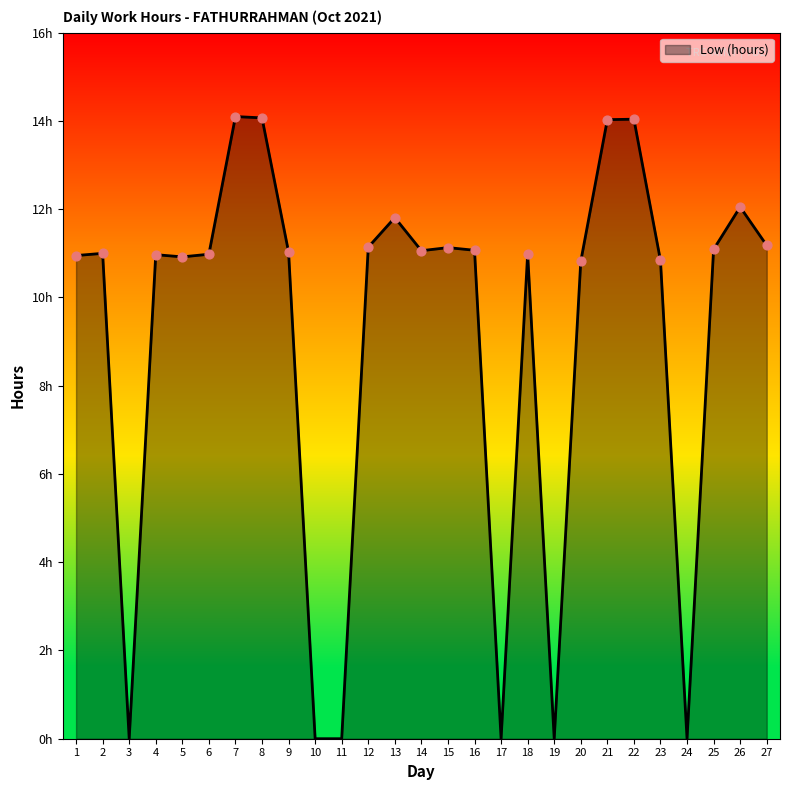

What is the change in value from 1 to 2?

+0.1